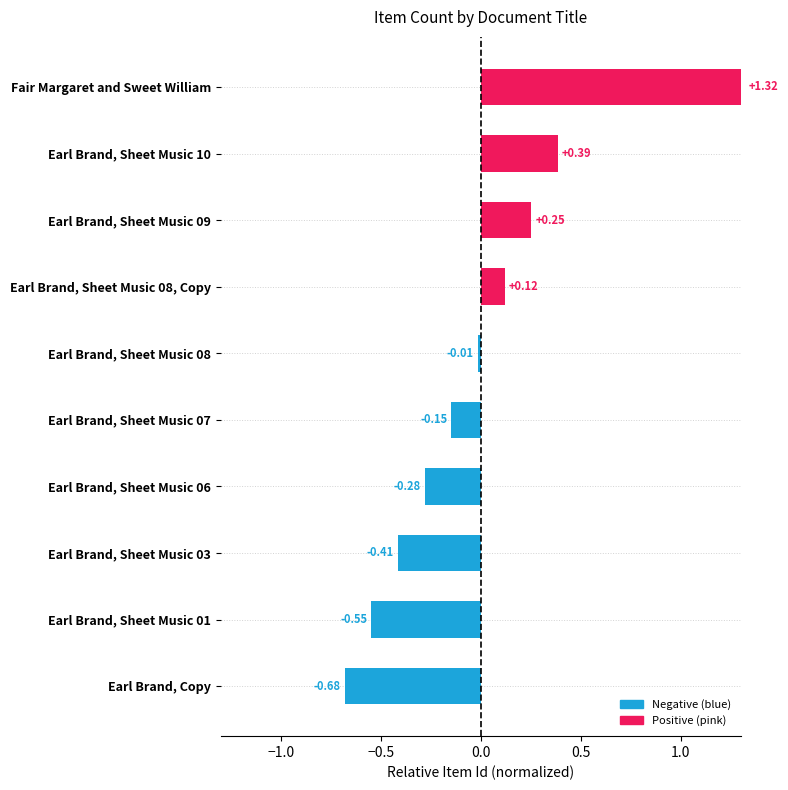

What is the change in value from Earl Brand, Sheet Music 10 to Earl Brand, Sheet Music 03?

-0.8